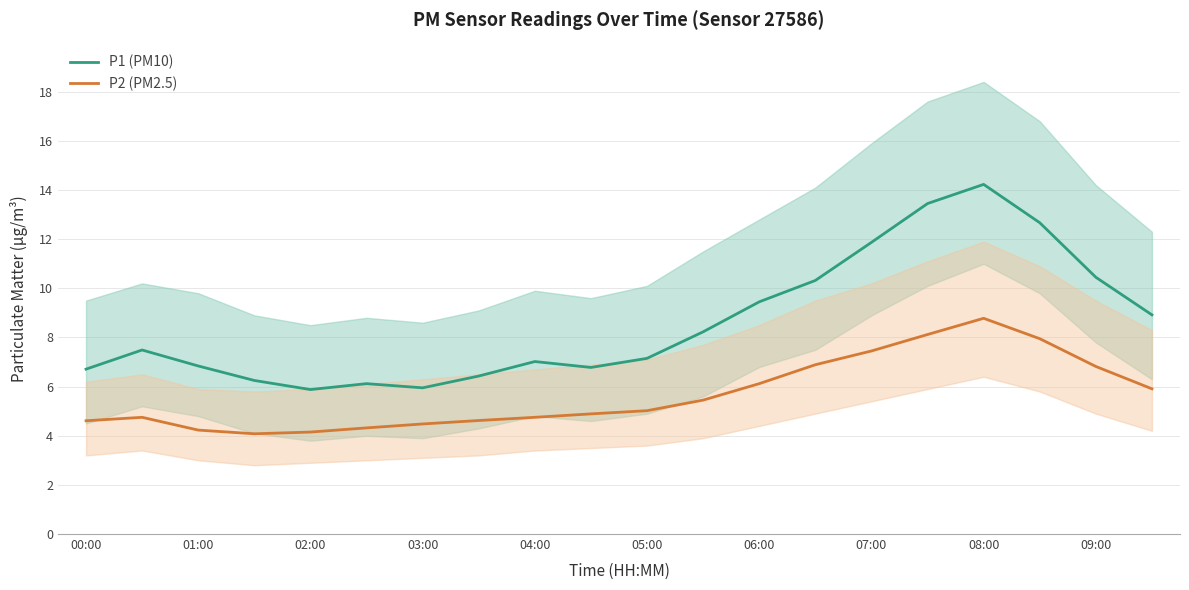

What is the lowest value of the P1 (PM10) series?

5.9